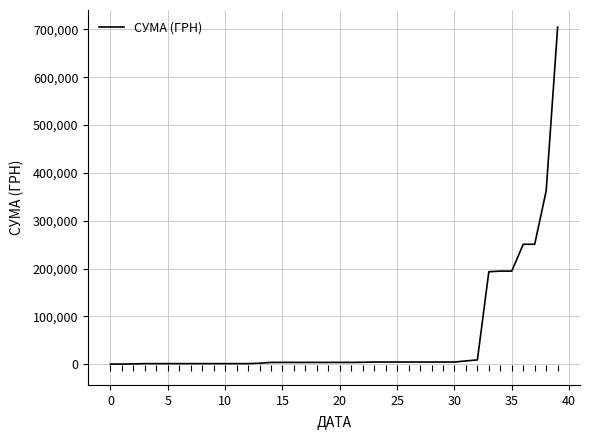

Does the chart have visible grid lines?

Yes